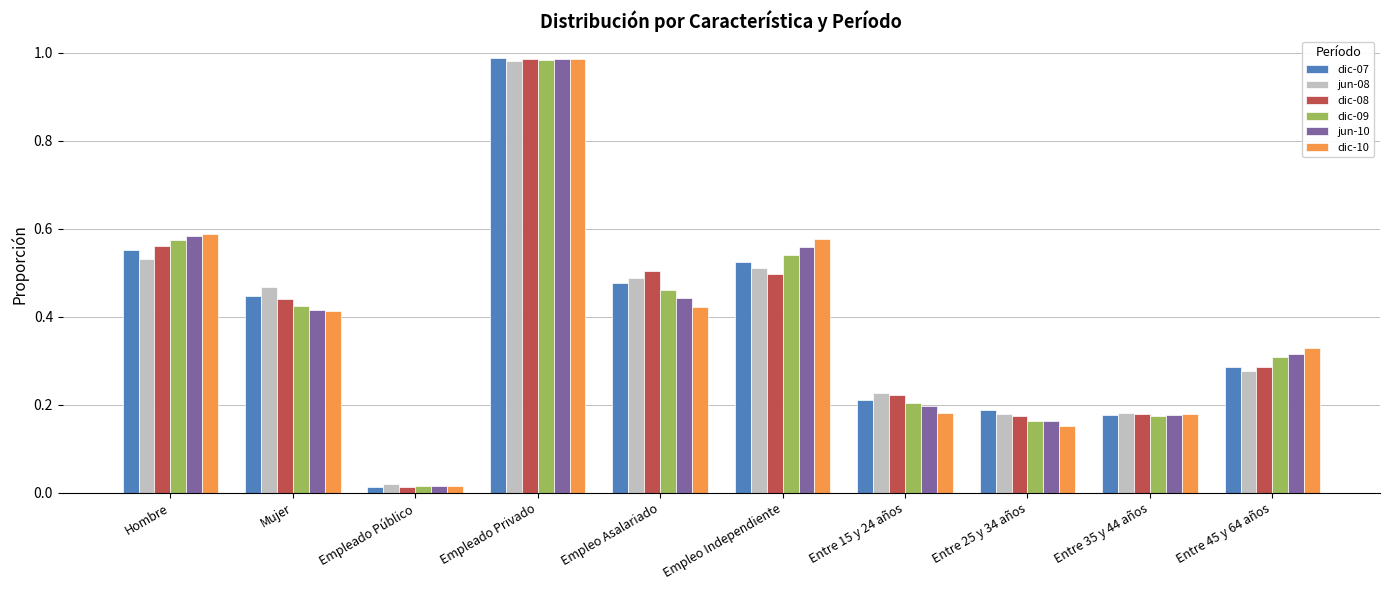

At how many categories does at least one series exceed 0?

10